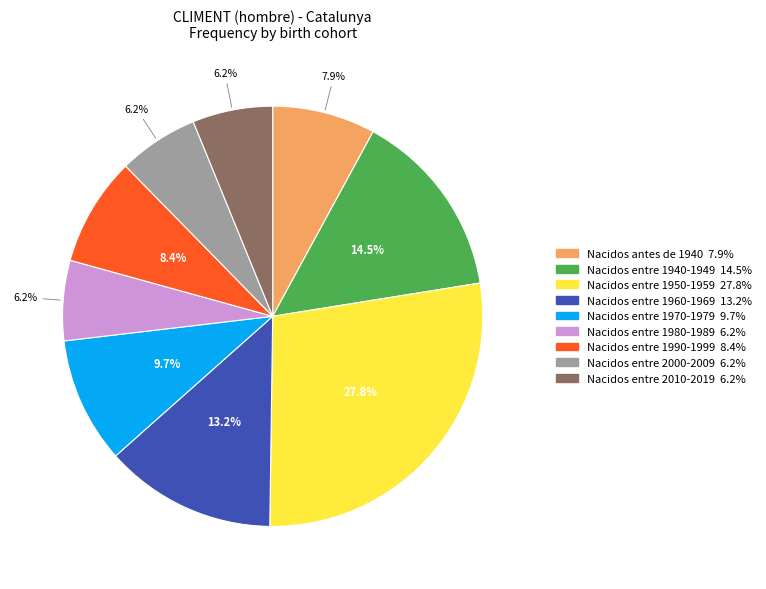

How many slices are in this pie chart?

9